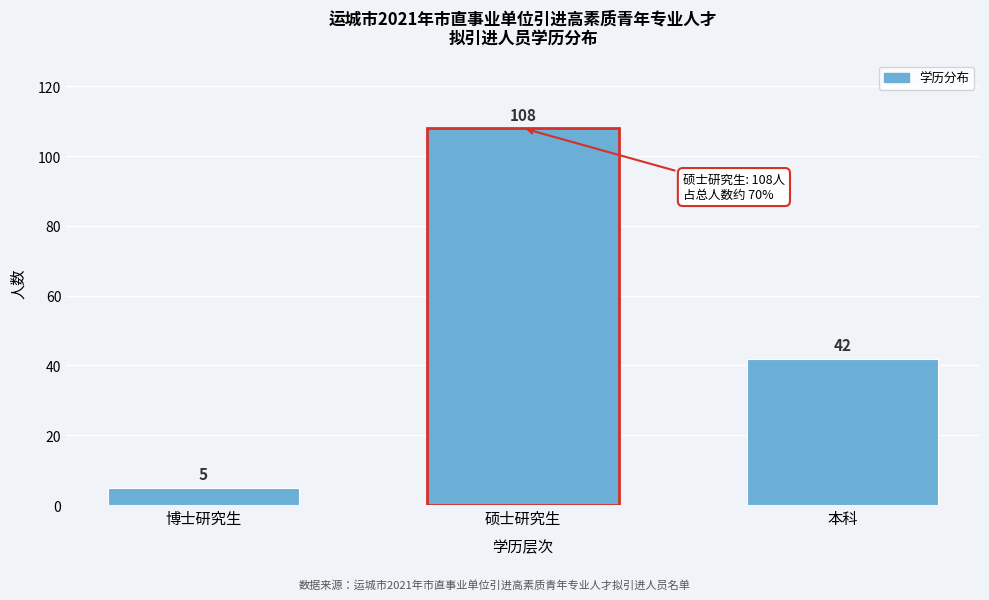

Reading right to left, list all the values displayed in this chart.

本科=42	硕士研究生=108	博士研究生=5